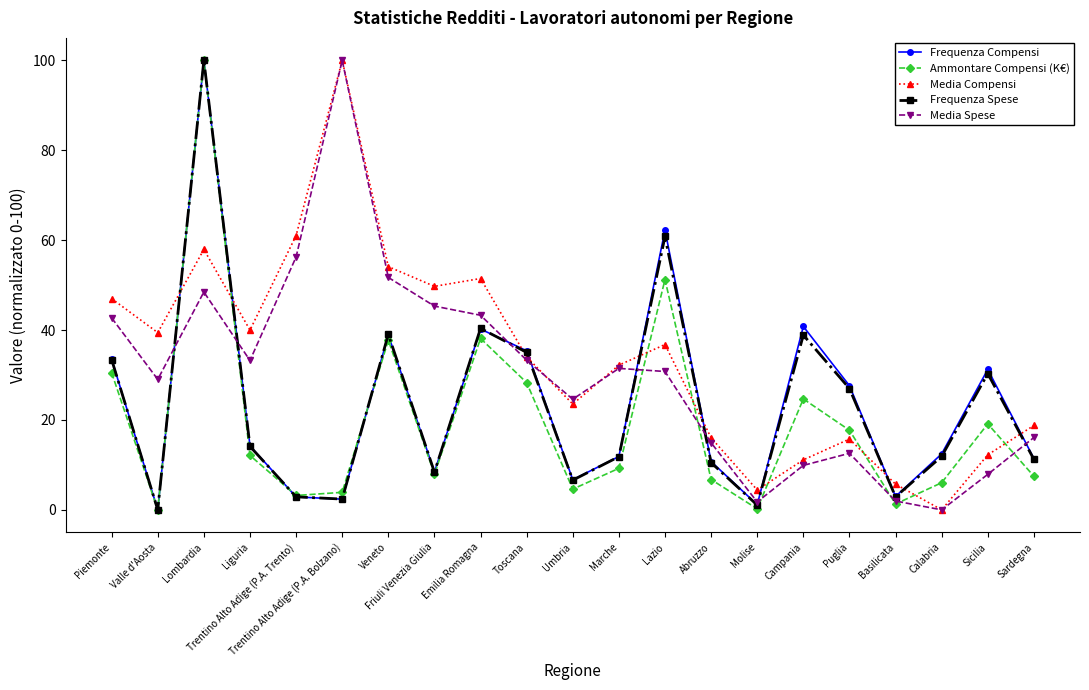

What is the value of the Frequenza Spese point at the 5th from the left?

2.9